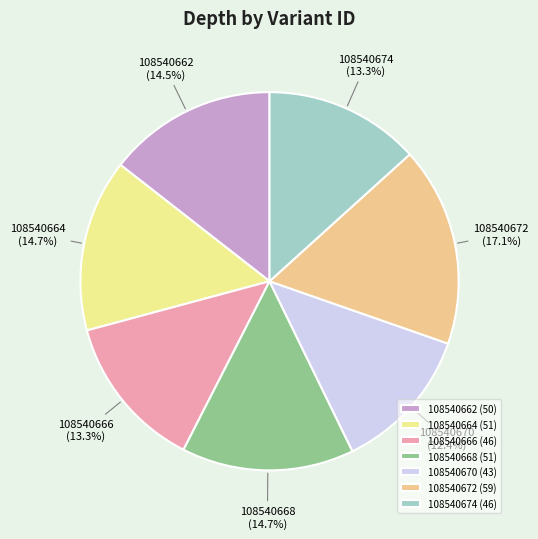

What is the ratio of the value at 108540668 to the value at 108540670?

1.2